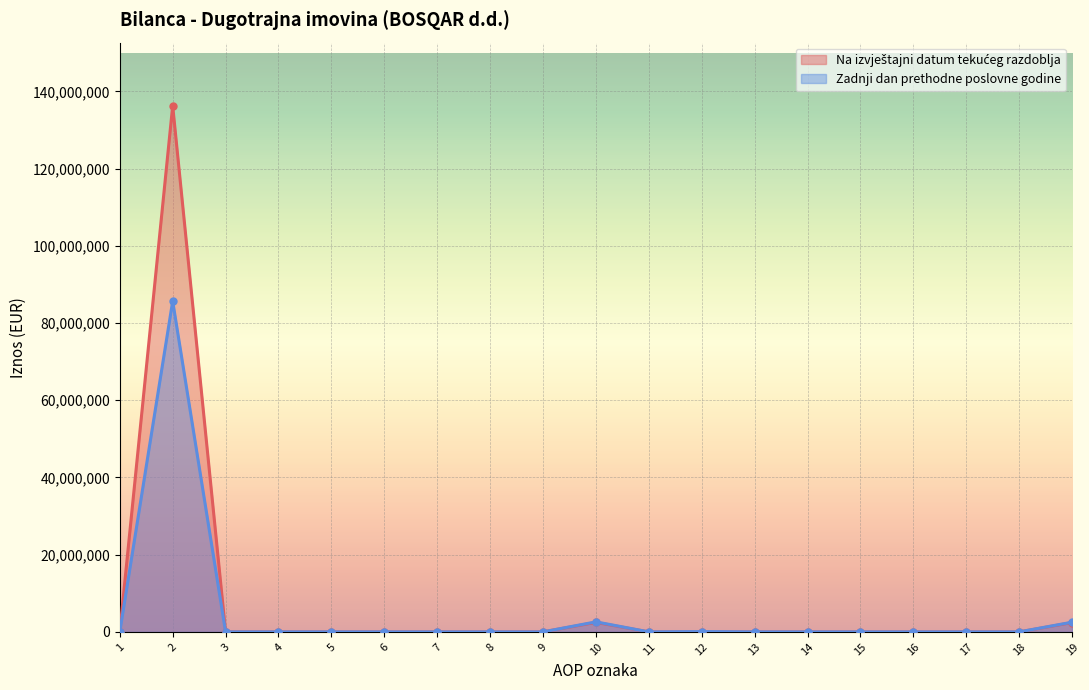

What is the average value of the Na izvještajni datum tekućeg razdoblja series?

7433242